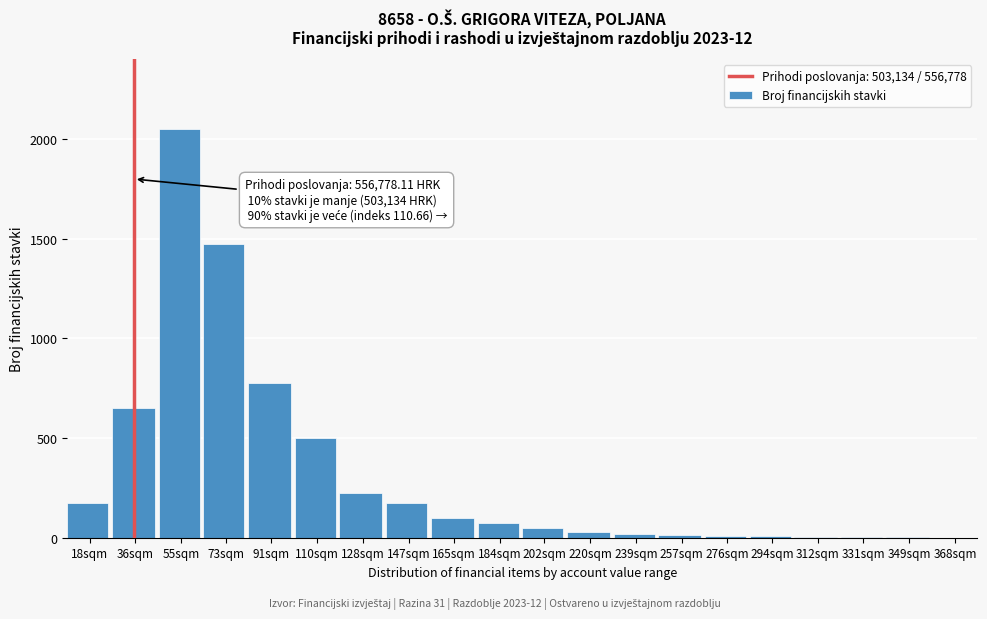

Where is the data nearest to the value 1025?

91sqm